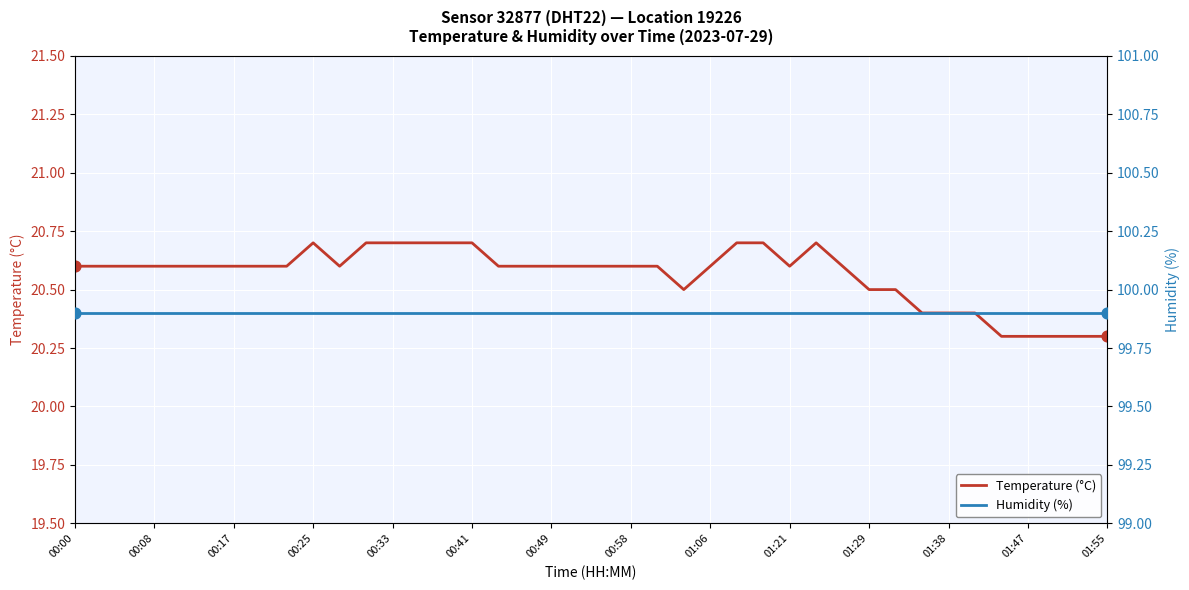

At how many categories does at least one series exceed 35?

40